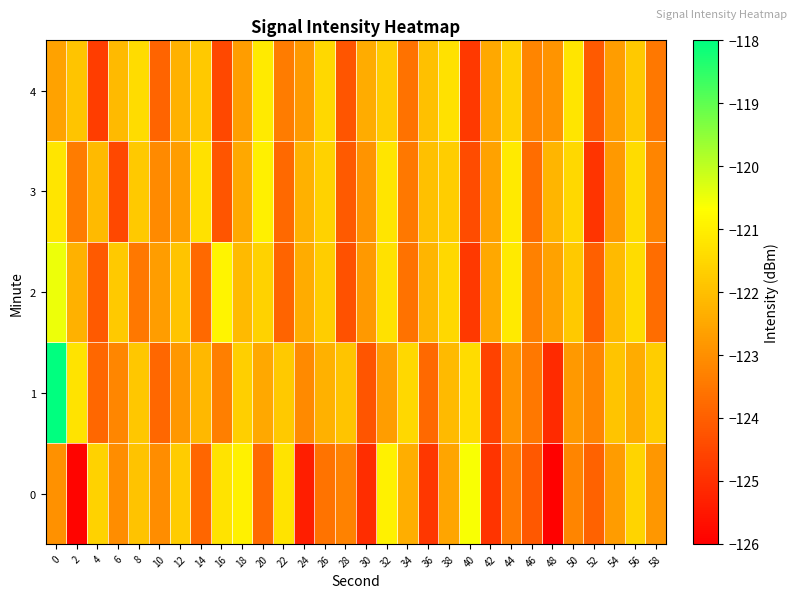

Reading left to right, extract all data points from this chart.

0: 0=-123.0	2=-125.9	4=-121.6	6=-123.0	8=-121.9	10=-123.0	12=-121.7	14=-123.8	16=-121.2	18=-121.0	20=-123.8	22=-121.2	24=-125.4	26=-123.6	28=-123.3	30=-125.1	32=-120.9	34=-122.4	36=-124.8	38=-122.6	40=-120.6	42=-124.9	44=-123.4	46=-124.1	48=-125.9	50=-123.2	52=-123.9	54=-122.7	56=-121.6	58=-122.8
1: 0=-118.0	2=-121.2	4=-123.8	6=-123.2	8=-121.8	10=-123.8	12=-122.8	14=-122.1	16=-123.3	18=-121.7	20=-122.5	22=-121.8	24=-123.1	26=-122.3	28=-121.9	30=-124.2	32=-122.7	34=-121.5	36=-123.8	38=-122.1	40=-121.4	42=-124.6	44=-122.9	46=-123.5	48=-125.1	50=-122.8	52=-123.2	54=-121.9	56=-122.4	58=-121.7
2: 0=-120.5	2=-122.3	4=-124.1	6=-121.8	8=-123.5	10=-122.7	12=-121.9	14=-123.8	16=-120.9	18=-122.1	20=-121.6	22=-123.9	24=-122.4	26=-121.7	28=-124.3	30=-122.8	32=-121.3	34=-123.6	36=-122.2	38=-121.5	40=-124.8	42=-122.5	44=-121.1	46=-123.3	48=-122.6	50=-121.8	52=-124.0	54=-122.1	56=-121.4	58=-123.7
3: 0=-121.2	2=-123.4	4=-122.1	6=-124.5	8=-121.8	10=-123.1	12=-122.7	14=-121.3	16=-124.2	18=-122.5	20=-121.0	22=-123.8	24=-122.3	26=-121.6	28=-124.1	30=-122.9	32=-121.2	34=-123.5	36=-122.0	38=-121.7	40=-124.4	42=-122.6	44=-121.1	46=-123.7	48=-122.2	50=-121.5	52=-124.9	54=-122.8	56=-121.4	58=-123.2
4: 0=-122.6	2=-121.9	4=-124.7	6=-122.1	8=-121.4	10=-123.9	12=-122.3	14=-121.8	16=-124.5	18=-122.7	20=-121.1	22=-123.4	24=-122.8	26=-121.5	28=-124.2	30=-122.4	32=-121.7	34=-123.6	36=-122.0	38=-121.3	40=-124.8	42=-122.5	44=-121.6	46=-123.2	48=-122.9	50=-121.2	52=-124.1	54=-122.7	56=-121.8	58=-123.5